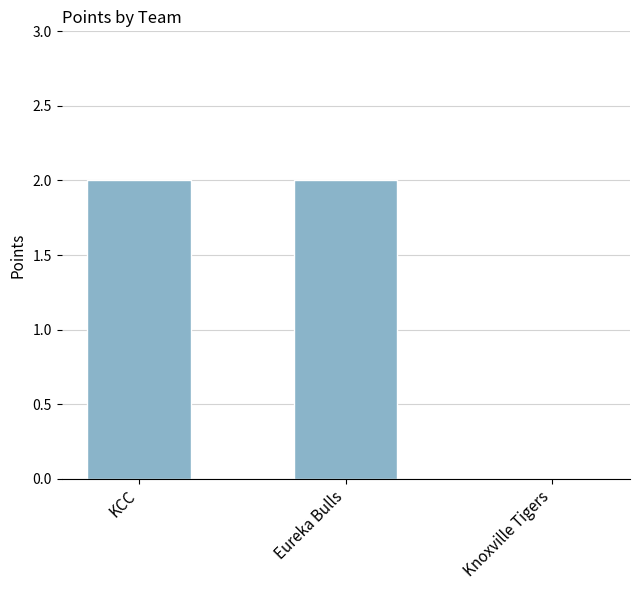

What is the sum of all values?

4